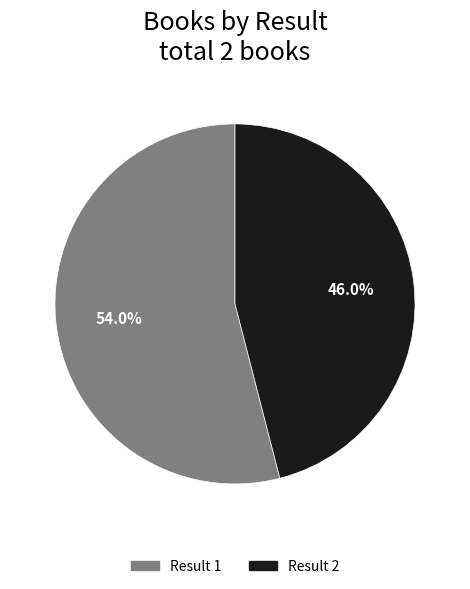

Which has a higher value, Result 1 or Result 2?

Result 1